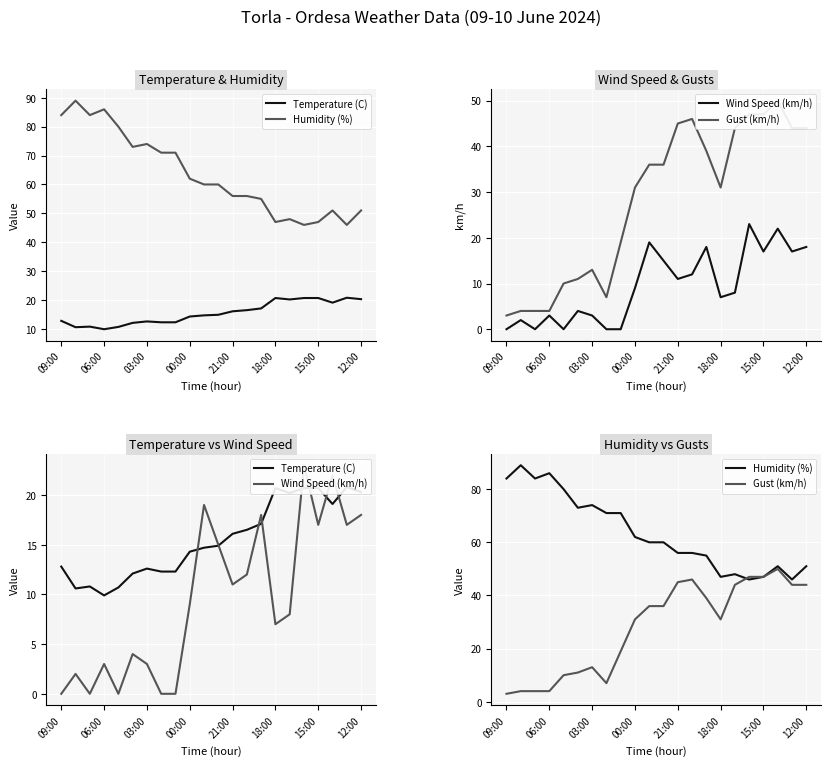

In Humidity (%), how many points are higher than both neighbors (excluding endpoints)?

5